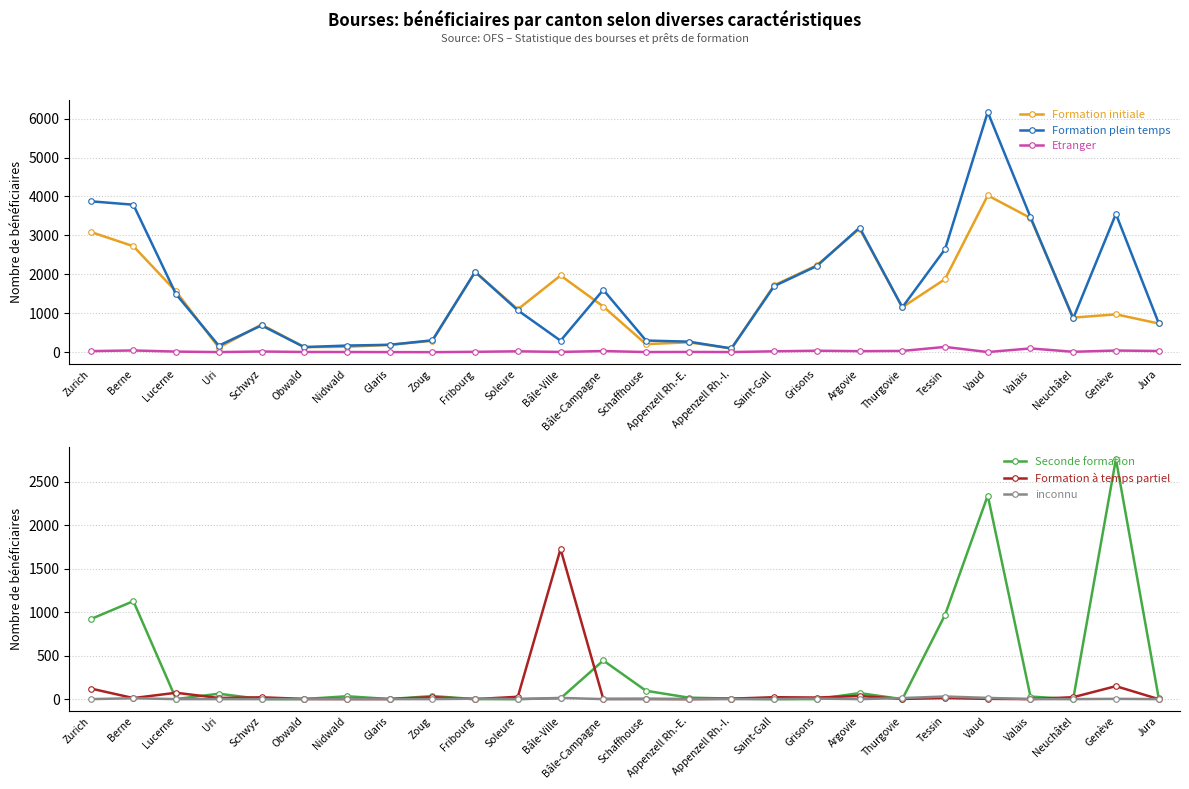

At which category does inconnu reach its first local valley?

Soleure